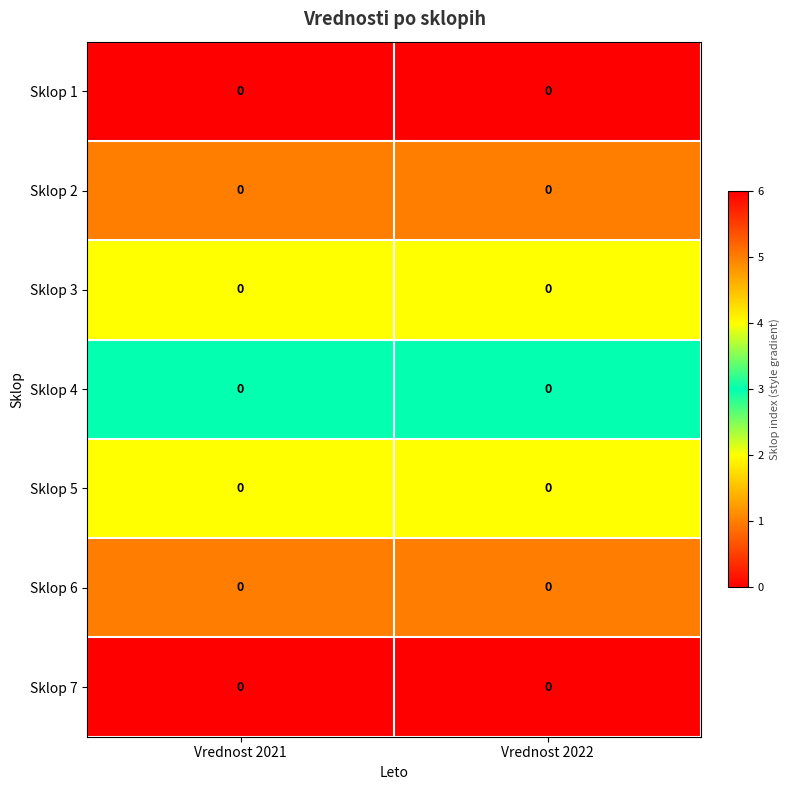

Which category has the highest value across all series?

Vrednost 2021